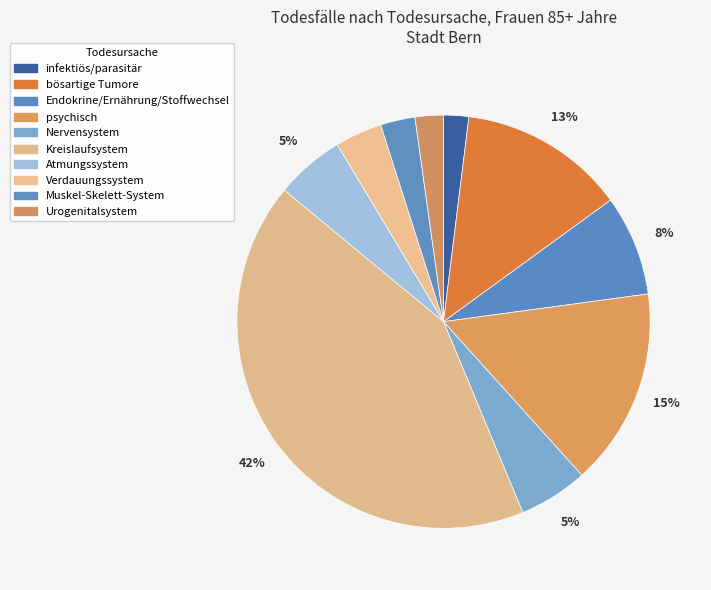

Does Verdauungssystem represent more than half of the total?

No